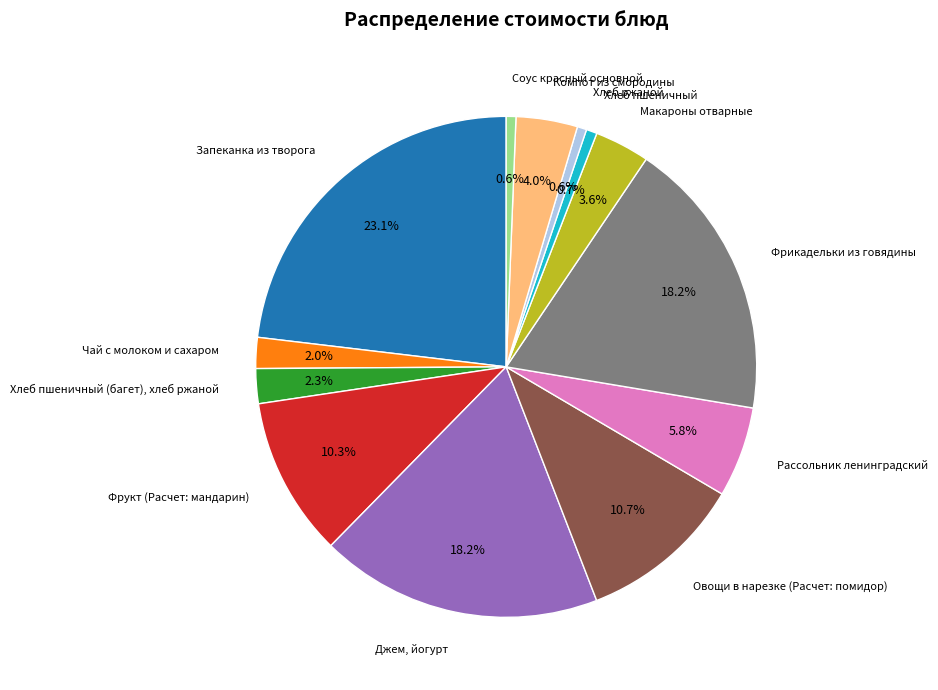

Is there a majority slice in this chart?

No